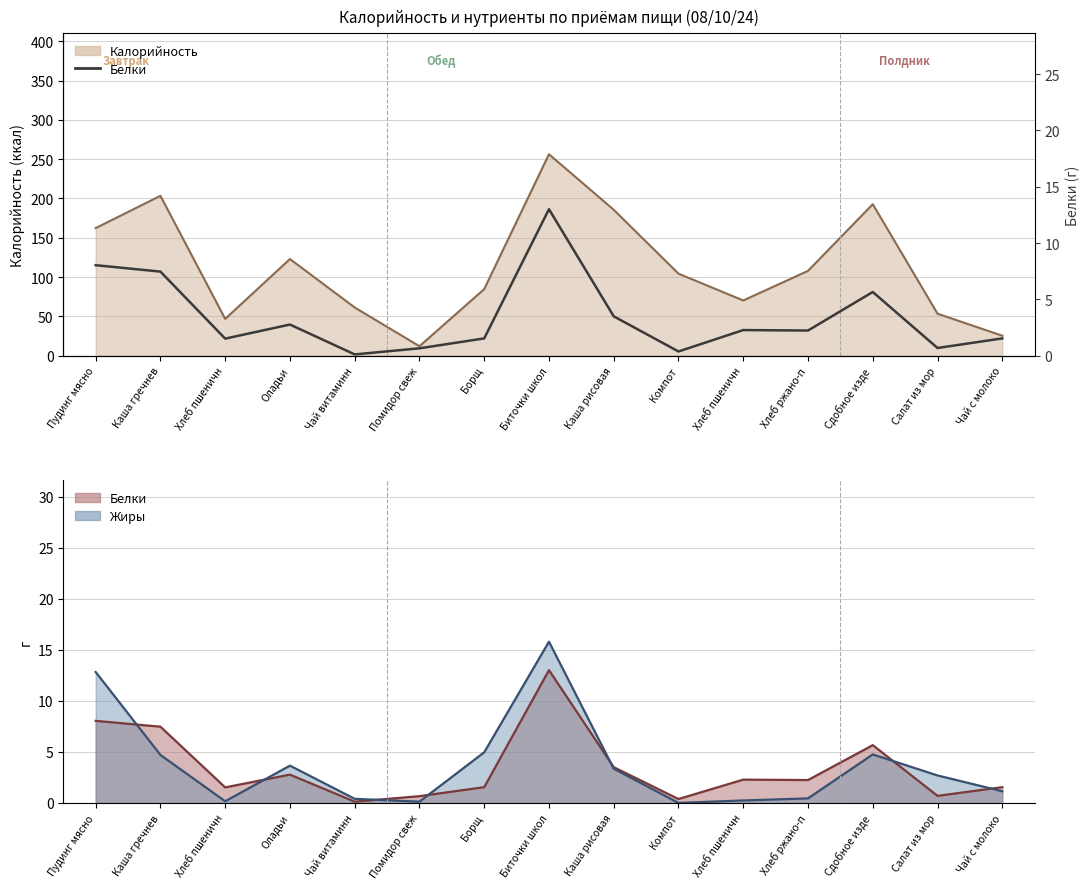

List the labels in order of value, largest first.

Биточки школ, Пудинг мясно, Каша гречнев, Сдобное изде, Каша рисовая, Оладьи, Хлеб пшеничн, Хлеб ржано-п, Борщ, Чай с молоко, Хлеб пшеничн, Салат из мор, Помидор свеж, Компот, Чай витаминн